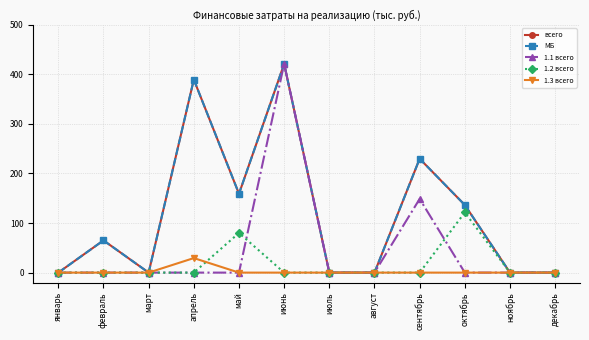

Is this an area chart (filled region under the line)?

No